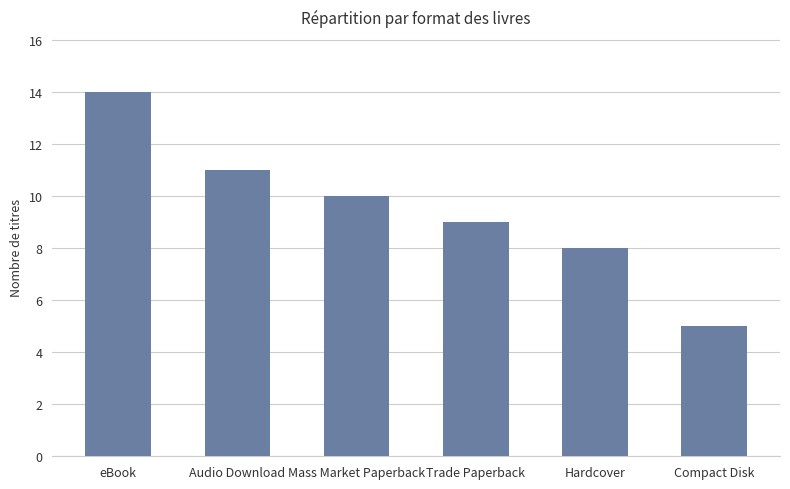

Approximately how many times larger is the value at Hardcover compared to Compact Disk?

1.6